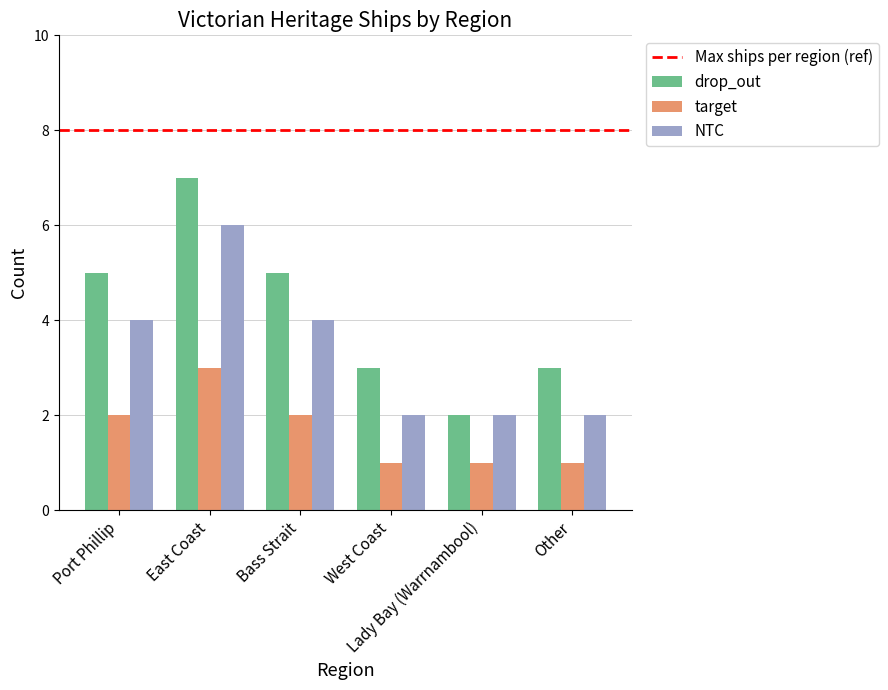

The drop_out series shows 4 at East Coast. True or false?

False